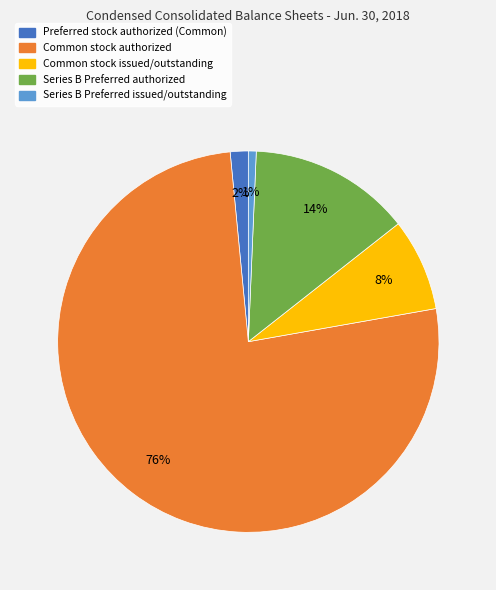

Does Series B Preferred issued/outstanding account for over 50% of the chart?

No